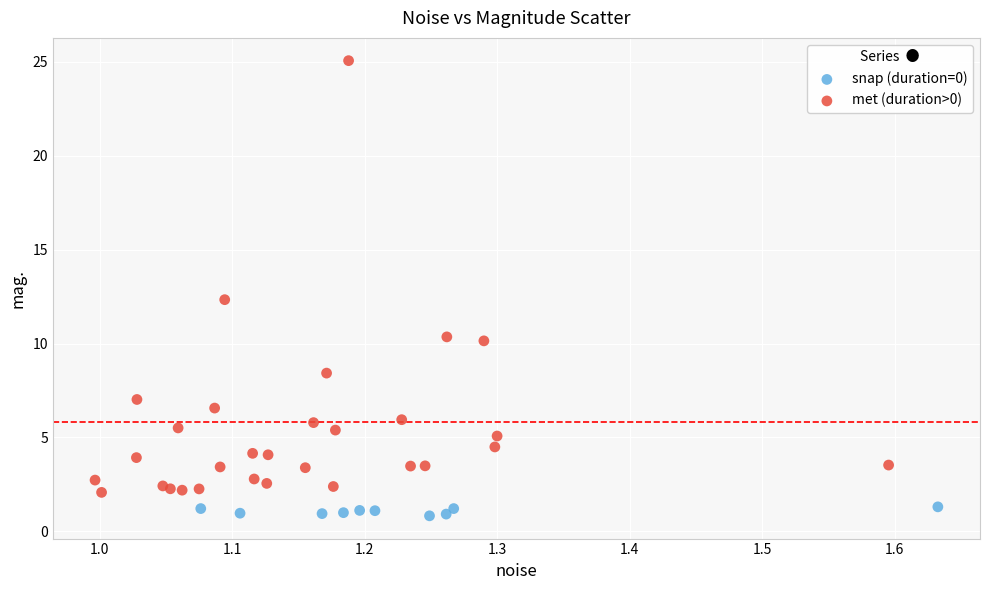

Which series reaches the minimum Y coordinate?

snap (duration=0)